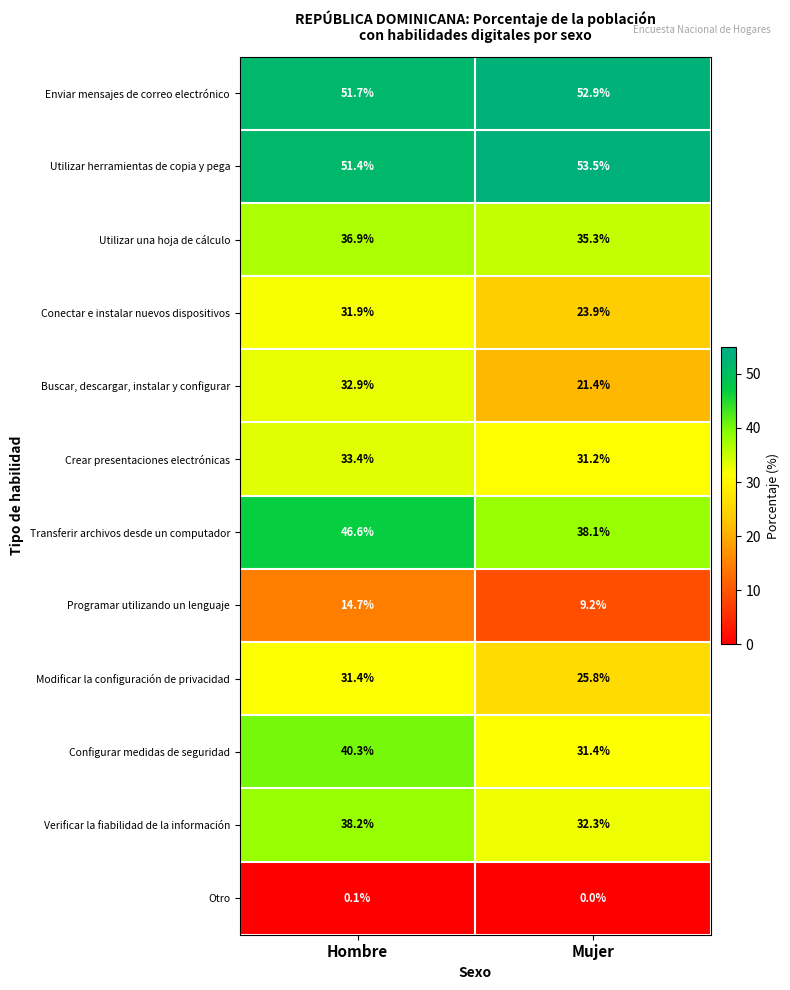

At which category does the chart reach its minimum across all series?

Mujer